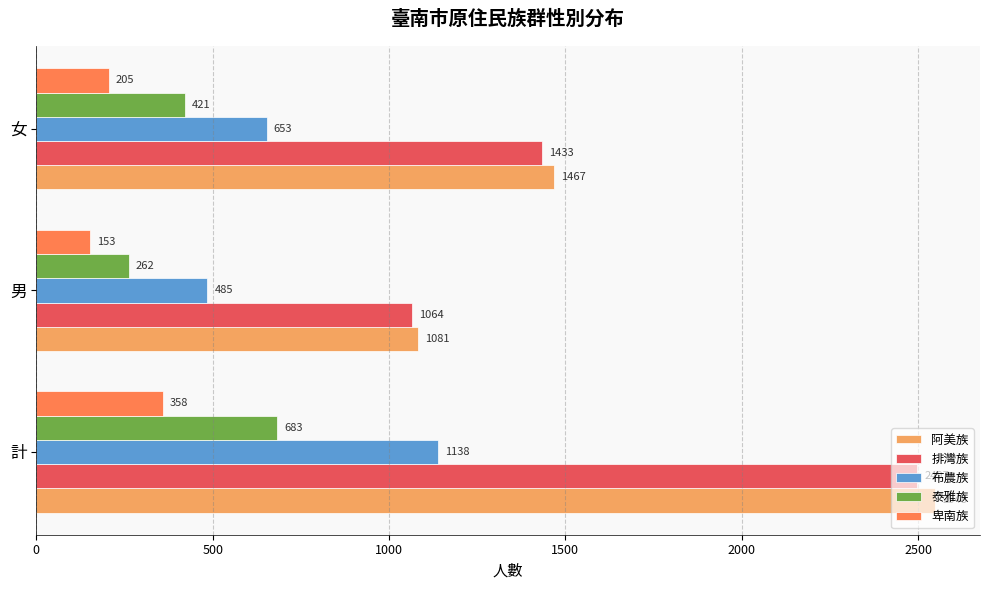

Is it true that 卑南族 equals 358 at 計?

True